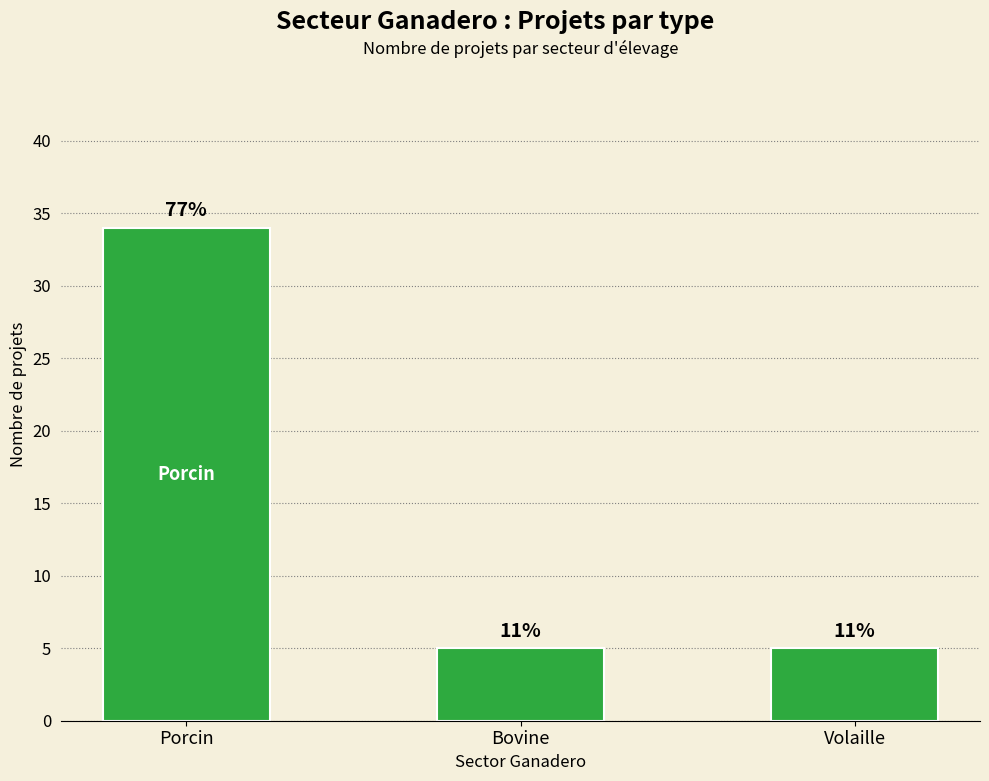

How many bars are there in total?

3